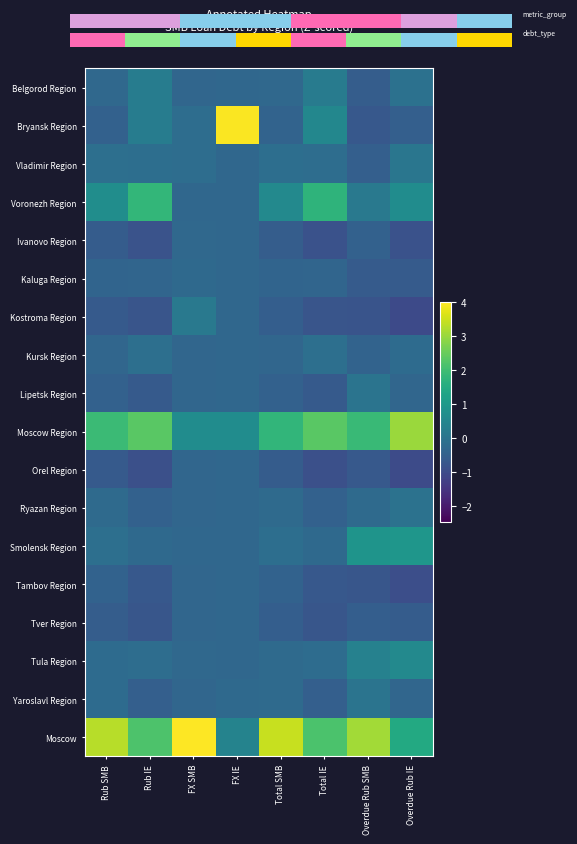

Reading left to right, transcribe all the data shown in this chart.

Belgorod Region: Rub SMB=-0.3	Rub IE=0.2	FX SMB=-0.4	FX IE=-0.3	Total SMB=-0.3	Total IE=0.2	Overdue Rub SMB=-0.6	Overdue Rub IE=-0.1
Bryansk Region: Rub SMB=-0.5	Rub IE=0.2	FX SMB=-0.2	FX IE=4.0	Total SMB=-0.4	Total IE=0.5	Overdue Rub SMB=-0.7	Overdue Rub IE=-0.5
Vladimir Region: Rub SMB=-0.1	Rub IE=-0.2	FX SMB=-0.2	FX IE=-0.3	Total SMB=-0.1	Total IE=-0.2	Overdue Rub SMB=-0.5	Overdue Rub IE=0.0
Voronezh Region: Rub SMB=0.7	Rub IE=1.8	FX SMB=-0.3	FX IE=-0.3	Total SMB=0.5	Total IE=1.7	Overdue Rub SMB=0.1	Overdue Rub IE=0.7
Ivanovo Region: Rub SMB=-0.6	Rub IE=-0.8	FX SMB=-0.3	FX IE=-0.3	Total SMB=-0.6	Total IE=-0.9	Overdue Rub SMB=-0.5	Overdue Rub IE=-0.9
Kaluga Region: Rub SMB=-0.4	Rub IE=-0.4	FX SMB=-0.3	FX IE=-0.3	Total SMB=-0.4	Total IE=-0.4	Overdue Rub SMB=-0.6	Overdue Rub IE=-0.6
Kostroma Region: Rub SMB=-0.7	Rub IE=-0.8	FX SMB=0.1	FX IE=-0.3	Total SMB=-0.6	Total IE=-0.8	Overdue Rub SMB=-0.8	Overdue Rub IE=-1.0
Kursk Region: Rub SMB=-0.4	Rub IE=-0.1	FX SMB=-0.4	FX IE=-0.3	Total SMB=-0.4	Total IE=-0.1	Overdue Rub SMB=-0.4	Overdue Rub IE=-0.2
Lipetsk Region: Rub SMB=-0.5	Rub IE=-0.6	FX SMB=-0.4	FX IE=-0.3	Total SMB=-0.5	Total IE=-0.7	Overdue Rub SMB=0.0	Overdue Rub IE=-0.4
Moscow Region: Rub SMB=1.9	Rub IE=2.3	FX SMB=0.7	FX IE=0.7	Total SMB=1.8	Total IE=2.3	Overdue Rub SMB=1.9	Overdue Rub IE=3.0
Orel Region: Rub SMB=-0.6	Rub IE=-0.9	FX SMB=-0.4	FX IE=-0.3	Total SMB=-0.6	Total IE=-0.9	Overdue Rub SMB=-0.7	Overdue Rub IE=-1.0
Ryazan Region: Rub SMB=-0.2	Rub IE=-0.5	FX SMB=-0.4	FX IE=-0.3	Total SMB=-0.3	Total IE=-0.5	Overdue Rub SMB=-0.2	Overdue Rub IE=-0.0
Smolensk Region: Rub SMB=-0.1	Rub IE=-0.3	FX SMB=-0.3	FX IE=-0.3	Total SMB=-0.1	Total IE=-0.3	Overdue Rub SMB=0.9	Overdue Rub IE=0.9
Tambov Region: Rub SMB=-0.5	Rub IE=-0.7	FX SMB=-0.4	FX IE=-0.3	Total SMB=-0.4	Total IE=-0.7	Overdue Rub SMB=-0.8	Overdue Rub IE=-0.9
Tver Region: Rub SMB=-0.6	Rub IE=-0.8	FX SMB=-0.4	FX IE=-0.3	Total SMB=-0.6	Total IE=-0.8	Overdue Rub SMB=-0.6	Overdue Rub IE=-0.6
Tula Region: Rub SMB=-0.2	Rub IE=-0.2	FX SMB=-0.3	FX IE=-0.3	Total SMB=-0.2	Total IE=-0.2	Overdue Rub SMB=0.4	Overdue Rub IE=0.5
Yaroslavl Region: Rub SMB=-0.2	Rub IE=-0.5	FX SMB=-0.3	FX IE=-0.3	Total SMB=-0.2	Total IE=-0.5	Overdue Rub SMB=0.0	Overdue Rub IE=-0.4
Moscow: Rub SMB=3.3	Rub IE=2.2	FX SMB=4.0	FX IE=0.4	Total SMB=3.5	Total IE=2.2	Overdue Rub SMB=3.1	Overdue Rub IE=1.5